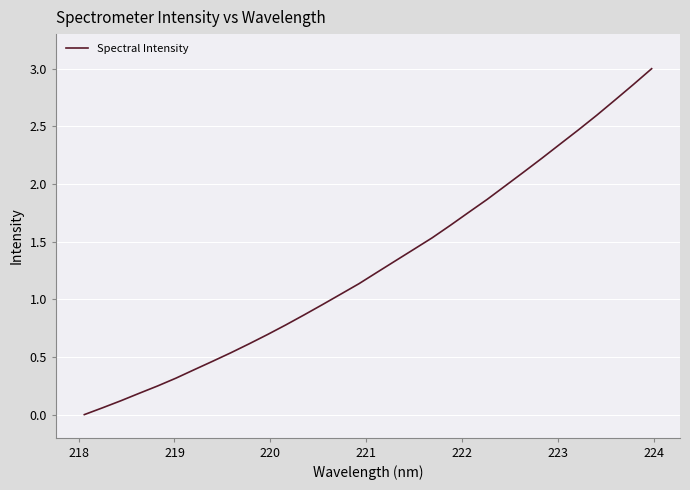

What is the difference between the maximum and minimum values?

3.0